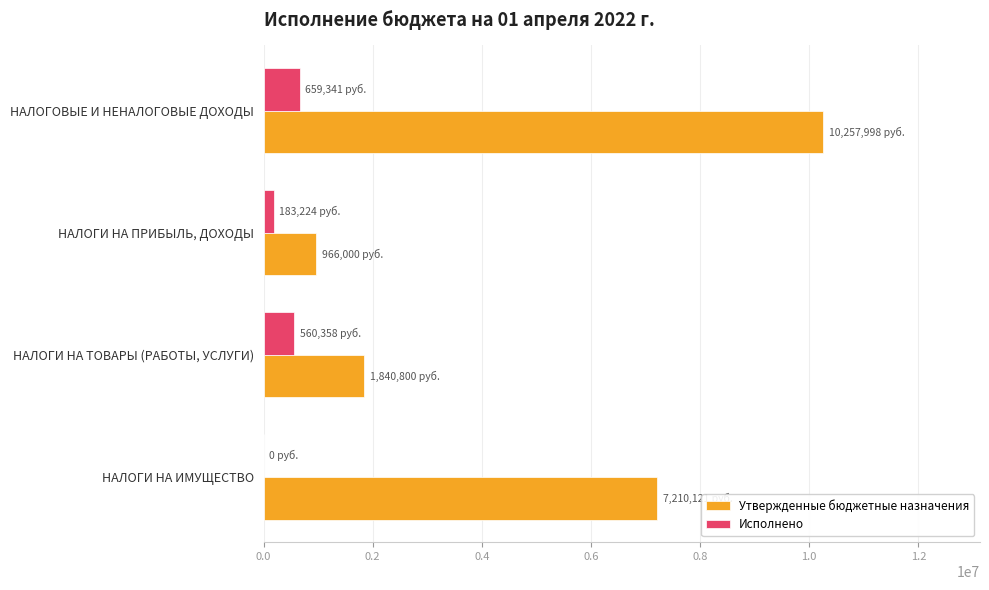

Which series has the largest total across all categories?

Утвержденные бюджетные назначения